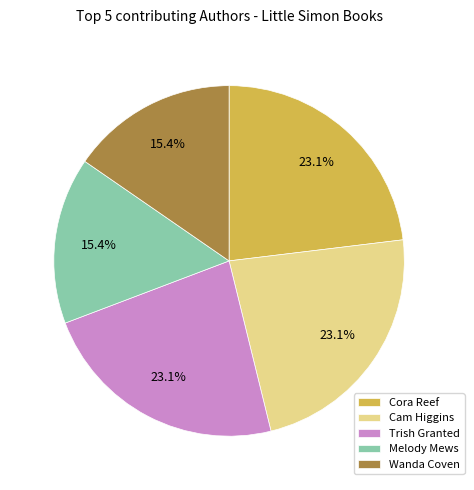

How many segments does this pie chart have?

5